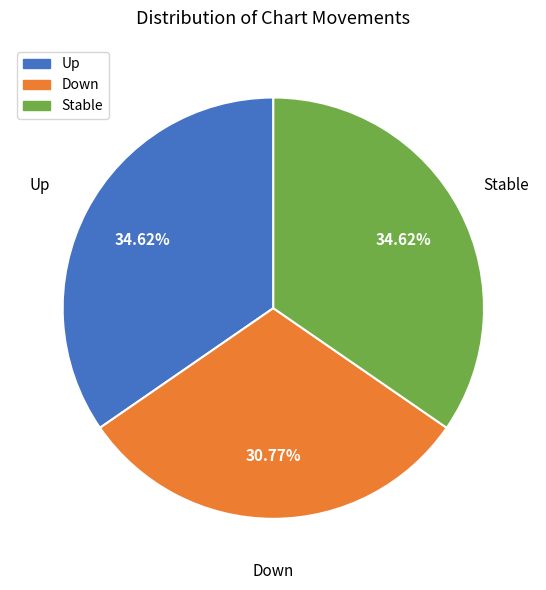

Approximately how many times larger is the value at Up compared to Down?

1.1